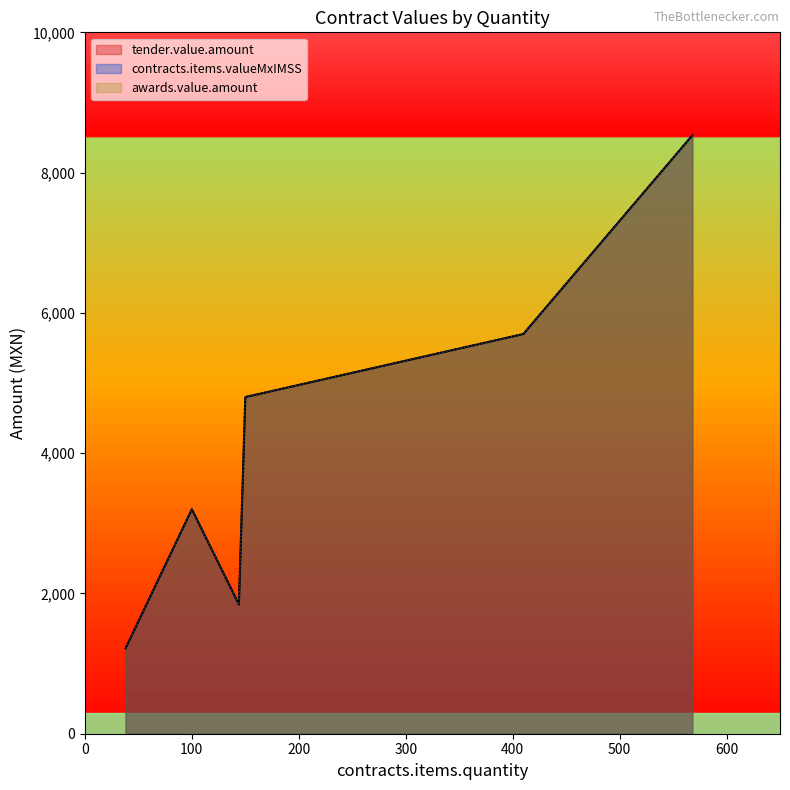

Does the chart display data point markers on the line(s)?

No